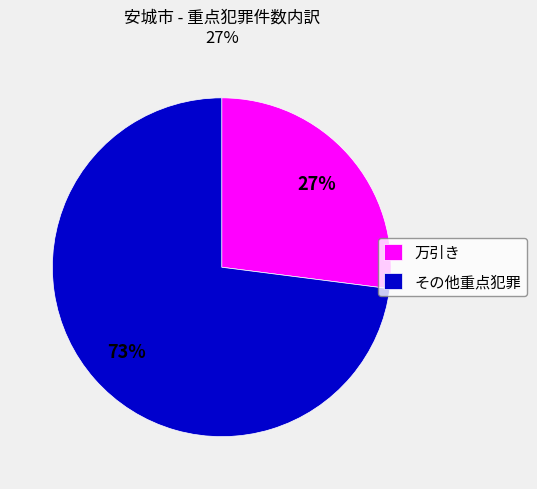

Which category has the smallest portion of the pie?

万引き